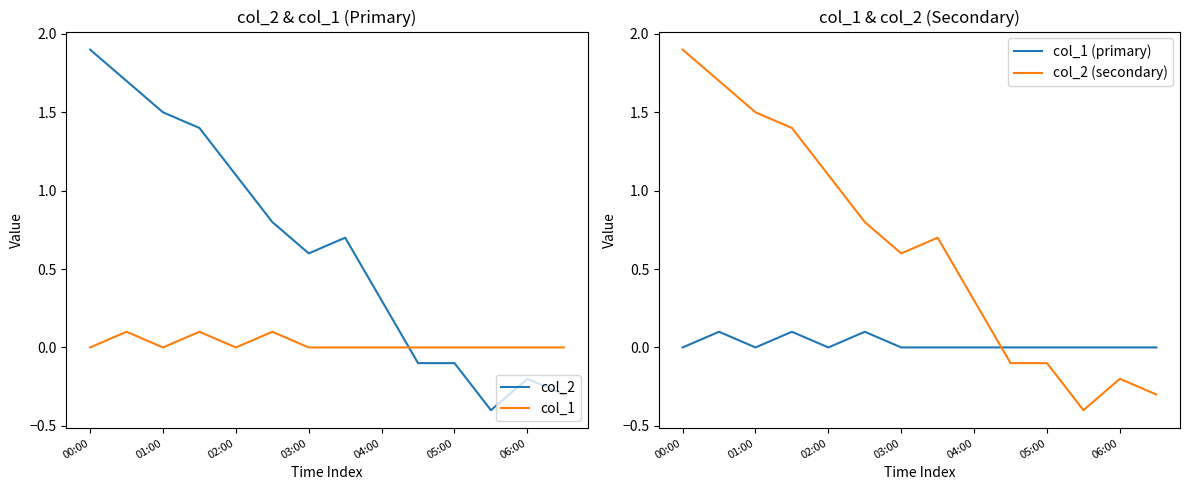

What is the maximum value for col_2 (secondary)?

1.9